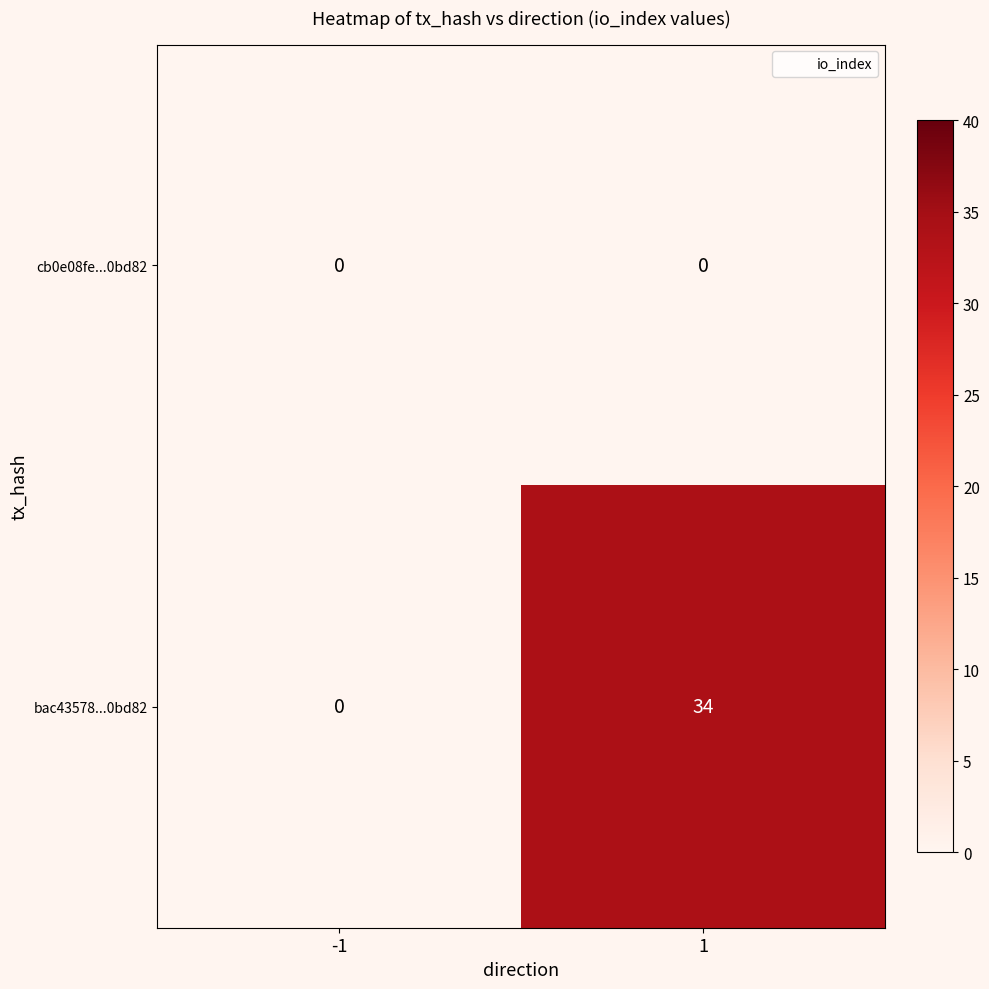

Is the value of bac43578...0bd82 at 1 greater than the value of cb0e08fe...0bd82 at 1?

Yes